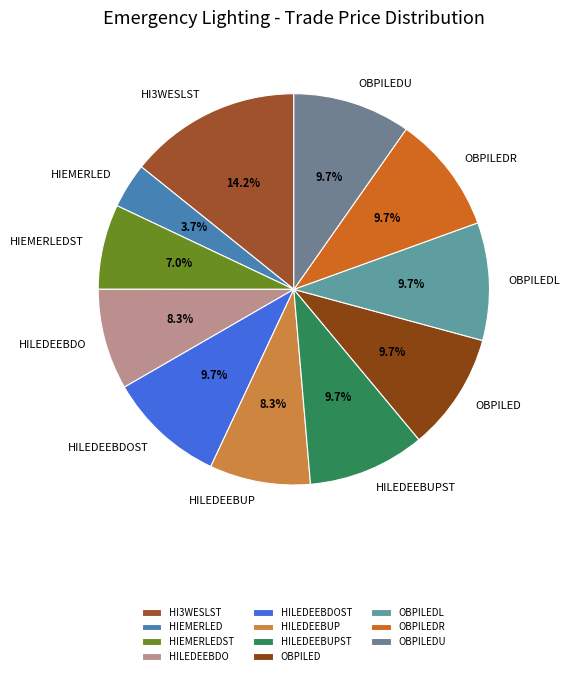

Approximately how many times larger is the value at HIEMERLEDST compared to HILEDEEBDO?

0.8